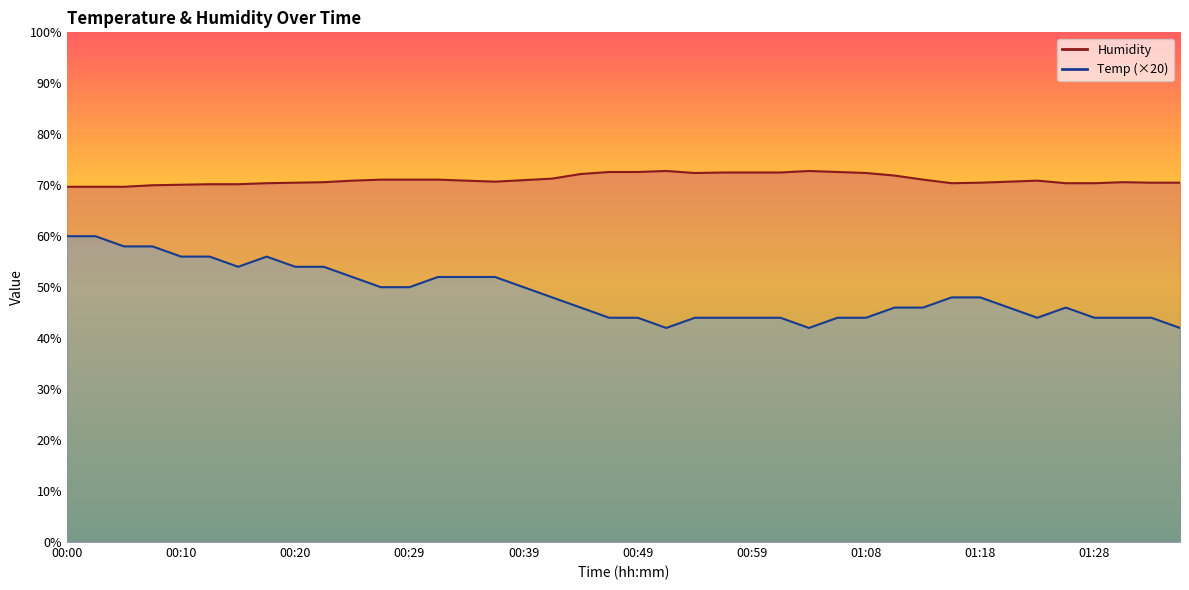

At which category is the sum across all series the highest?

00:00